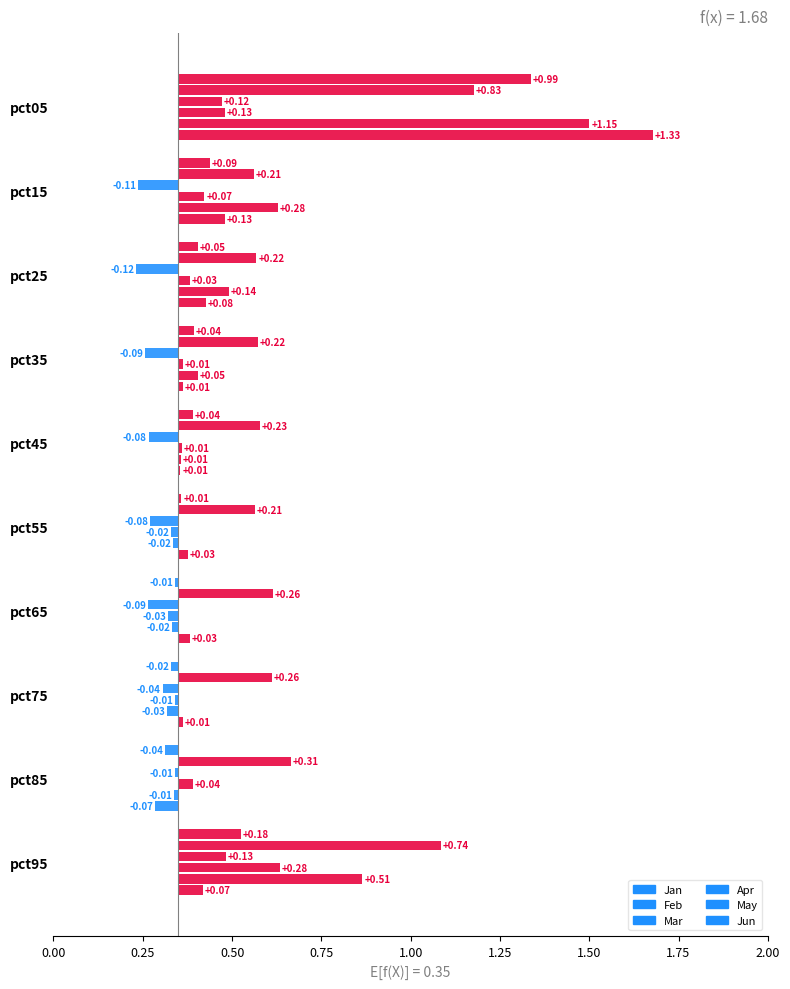

Is it true that Feb equals 0.2 at pct55?

False